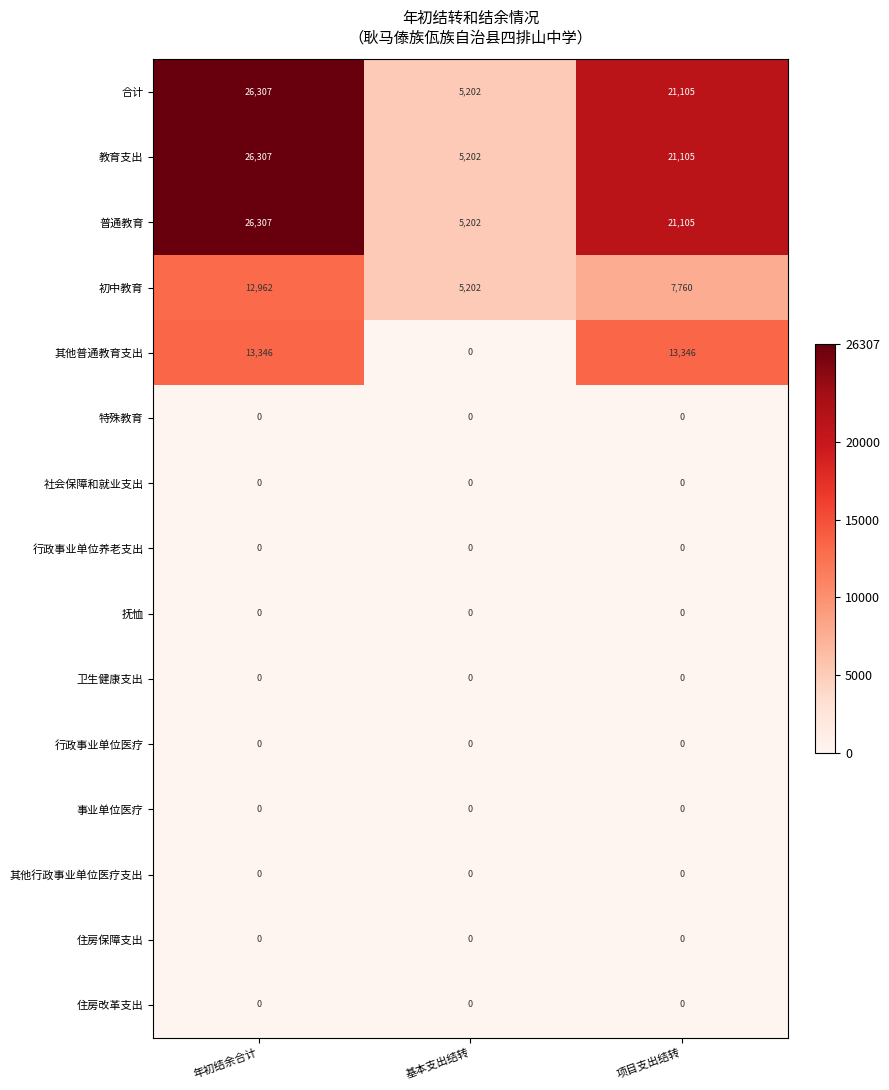

What is the greatest value displayed?

26307